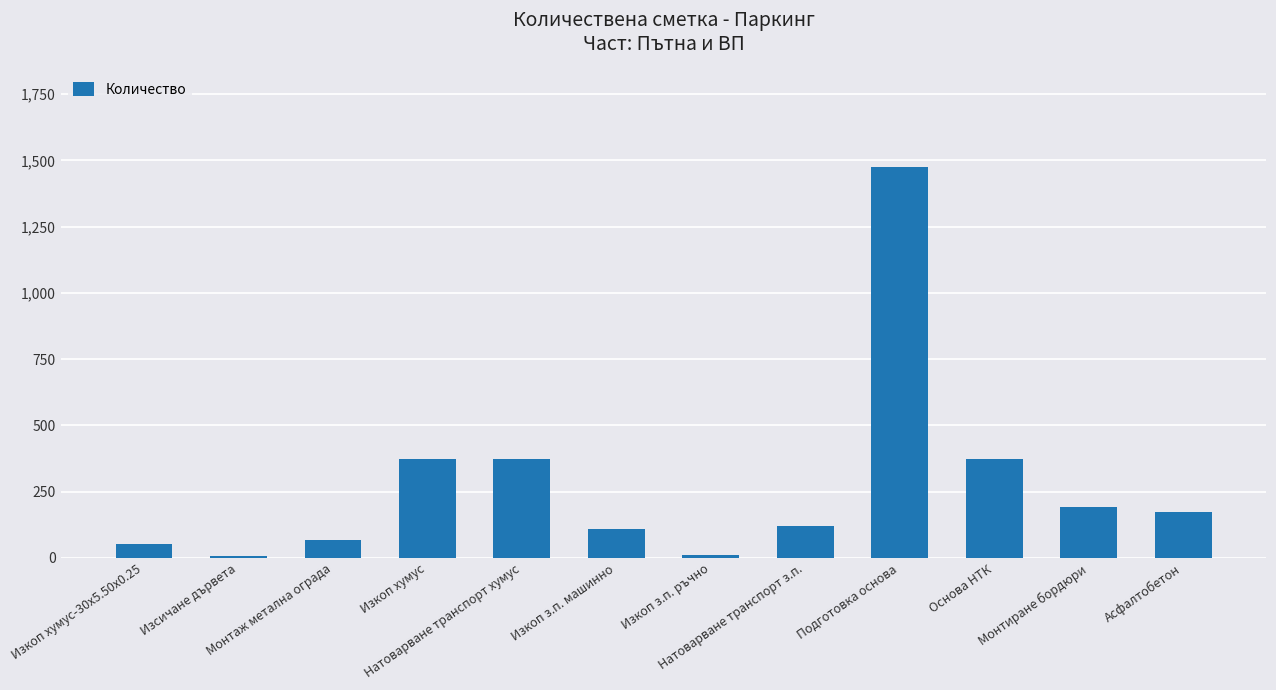

What is the approximate value at Подготовка основа?

1474.0